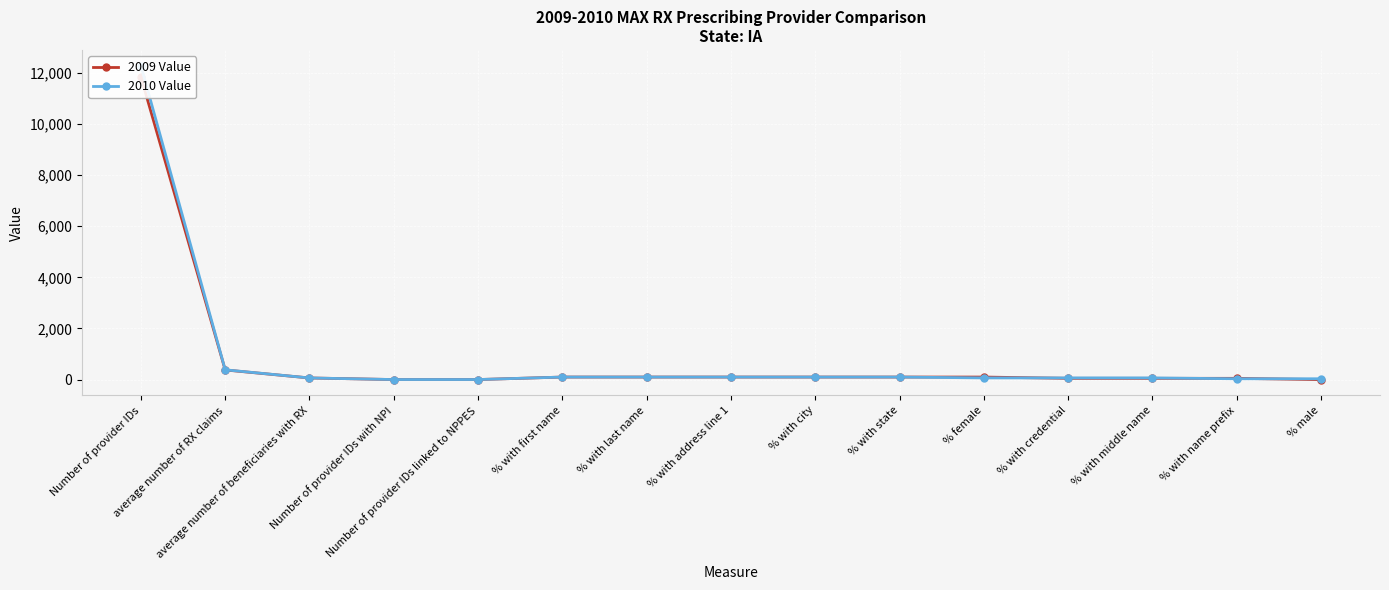

At which category is the sum across all series the highest?

Number of provider IDs